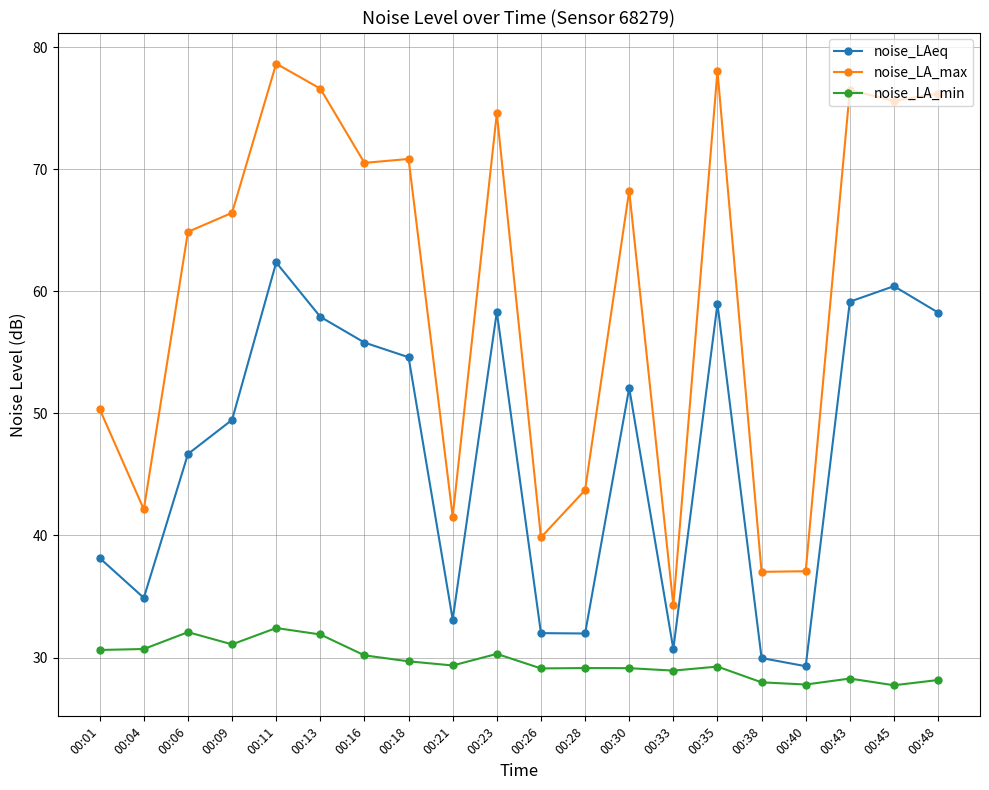

Rank the series by their average value, from lowest to highest.

noise_LA_min, noise_LAeq, noise_LA_max